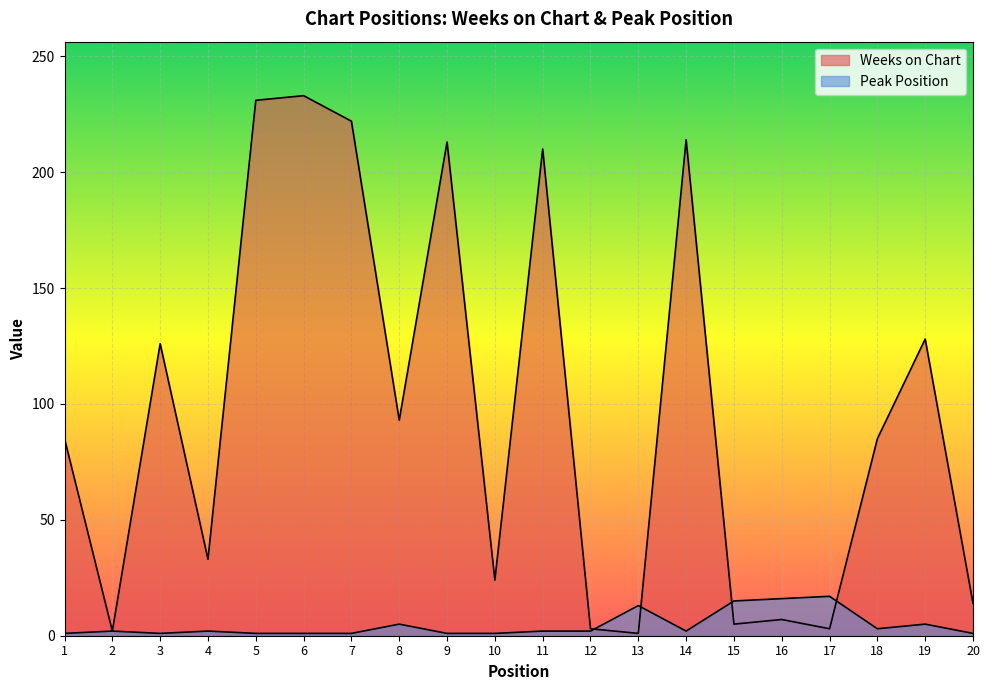

Which label corresponds to the largest value in the chart?

6